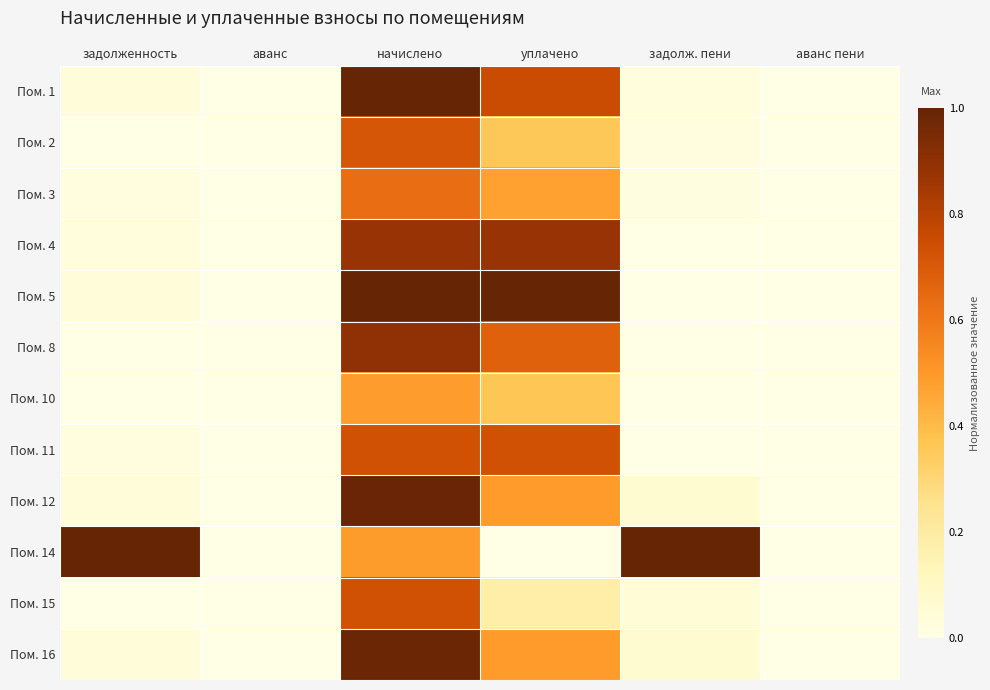

Reading right to left, extract all data points from this chart.

Пом. 1: аванс пени=0.0	задолж. пени=0.0	уплачено=0.8	начислено=1.0	аванс=0.0	задолженность=0.0
Пом. 2: аванс пени=0.0	задолж. пени=0.0	уплачено=0.4	начислено=0.7	аванс=0.0	задолженность=0.0
Пом. 3: аванс пени=0.0	задолж. пени=0.0	уплачено=0.5	начислено=0.6	аванс=0.0	задолженность=0.0
Пом. 4: аванс пени=0.0	задолж. пени=0.0	уплачено=0.9	начислено=0.9	аванс=0.0	задолженность=0.0
Пом. 5: аванс пени=0.0	задолж. пени=0.0	уплачено=1.0	начислено=1.0	аванс=0.0	задолженность=0.0
Пом. 8: аванс пени=0.0	задолж. пени=0.0	уплачено=0.7	начислено=0.9	аванс=0.0	задолженность=0.0
Пом. 10: аванс пени=0.0	задолж. пени=0.0	уплачено=0.4	начислено=0.5	аванс=0.0	задолженность=0.0
Пом. 11: аванс пени=0.0	задолж. пени=0.0	уплачено=0.7	начислено=0.7	аванс=0.0	задолженность=0.0
Пом. 12: аванс пени=0.0	задолж. пени=0.1	уплачено=0.5	начислено=1.0	аванс=0.0	задолженность=0.0
Пом. 14: аванс пени=0.0	задолж. пени=1.0	уплачено=0.0	начислено=0.5	аванс=0.0	задолженность=1.0
Пом. 15: аванс пени=0.0	задолж. пени=0.0	уплачено=0.2	начислено=0.7	аванс=0.0	задолженность=0.0
Пом. 16: аванс пени=0.0	задолж. пени=0.1	уплачено=0.5	начислено=1.0	аванс=0.0	задолженность=0.0